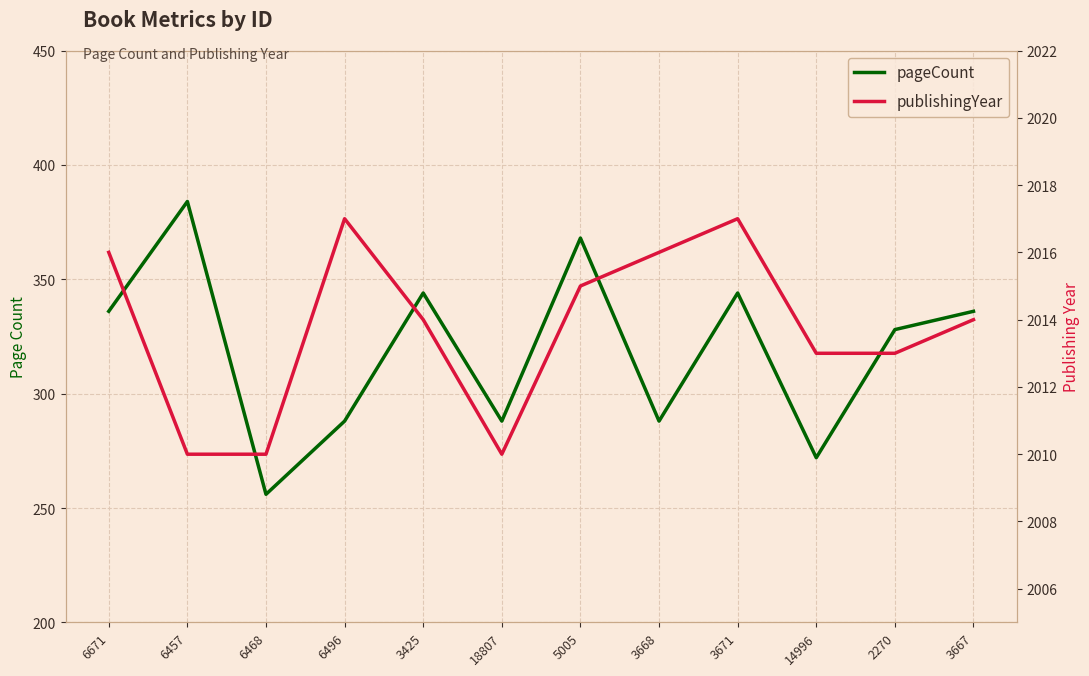

Which series has the widest spread of values?

pageCount